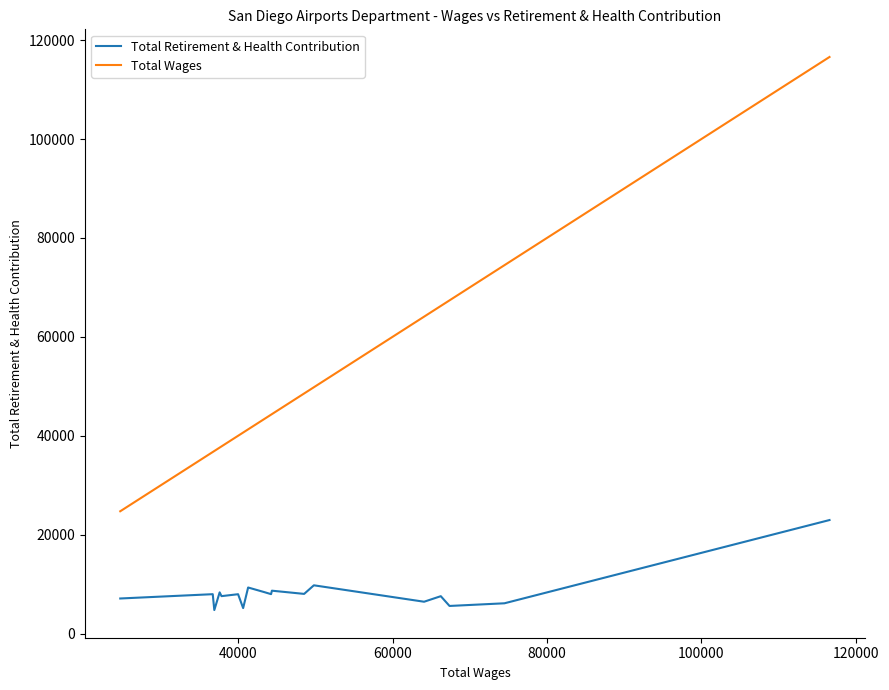

What is the value of the Total Wages point at the 10th from the left?

43320